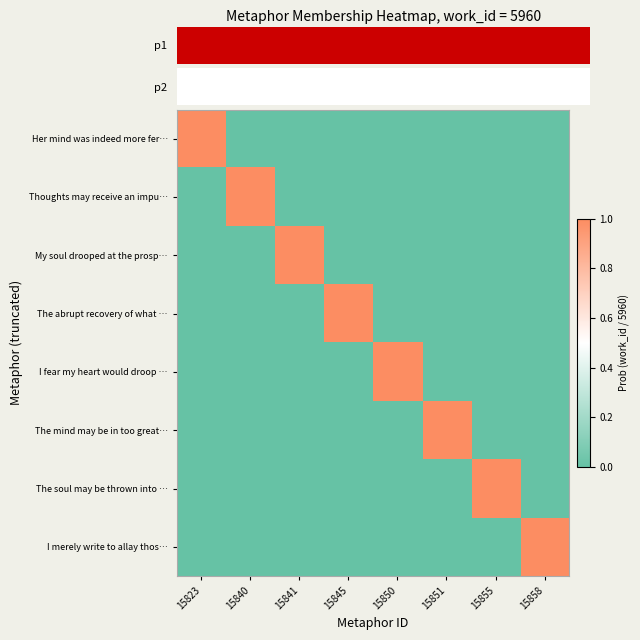

What is the maximum value shown in the chart?

1